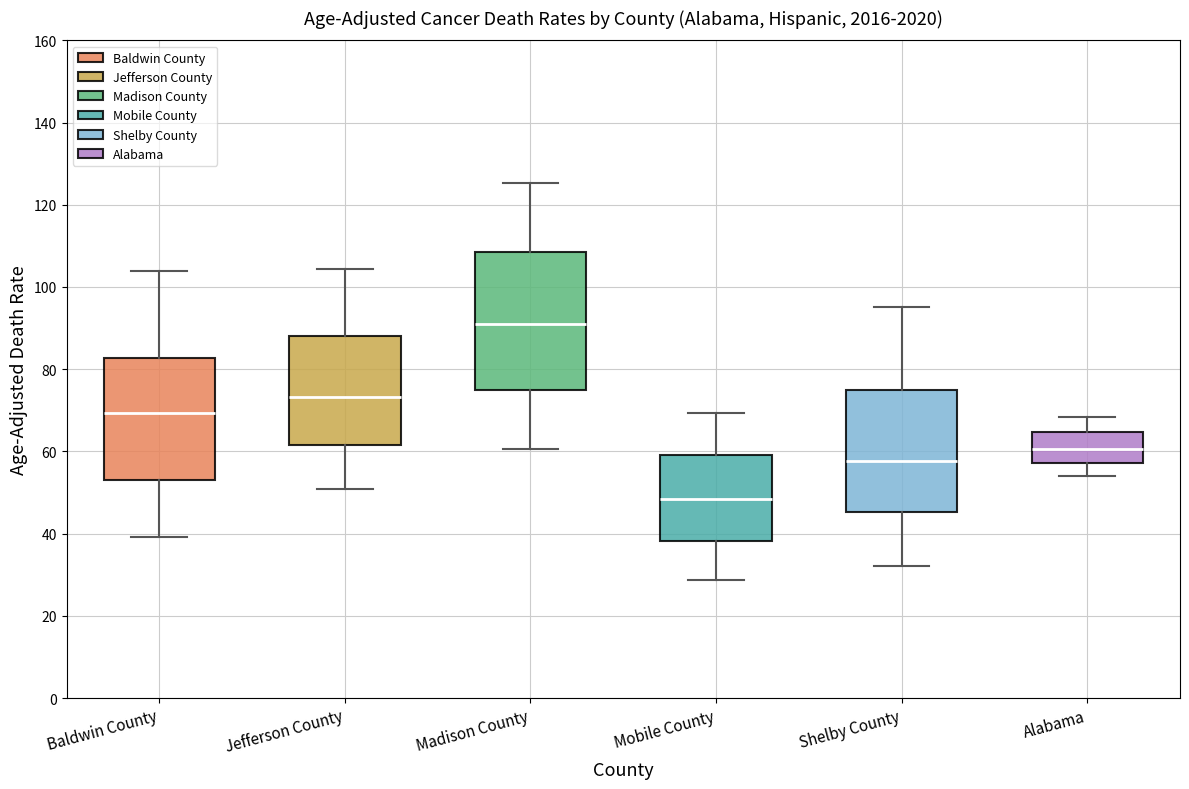

Where is the lower edge of the box for Shelby County on the y-axis? The values are not printed on the chart, so give them approximately, as read against the axis.

46